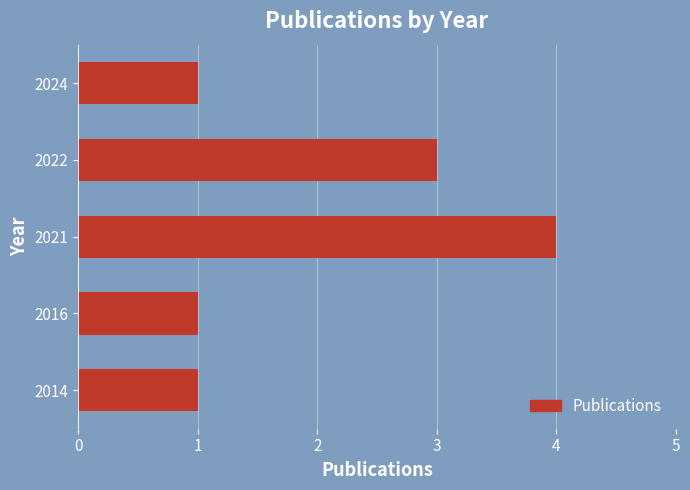

How many bars are there in total?

5